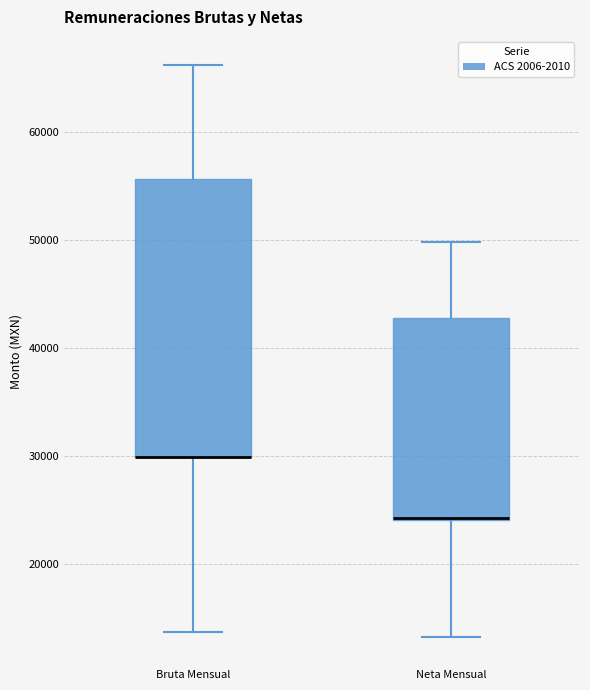

Reading left to right, read every box against the y-axis: the position of its median line, the range the box covers, and the ends of its whiskers. The values are not printed on the chart, so give them approximately, as read against the axis.

Bruta Mensual: median 30000 (drawn on the box's lower edge), box 30000 to 56000, whiskers 14000 to 66000
Neta Mensual: median 24000 (drawn on the box's lower edge), box 24000 to 43000, whiskers 13000 to 50000